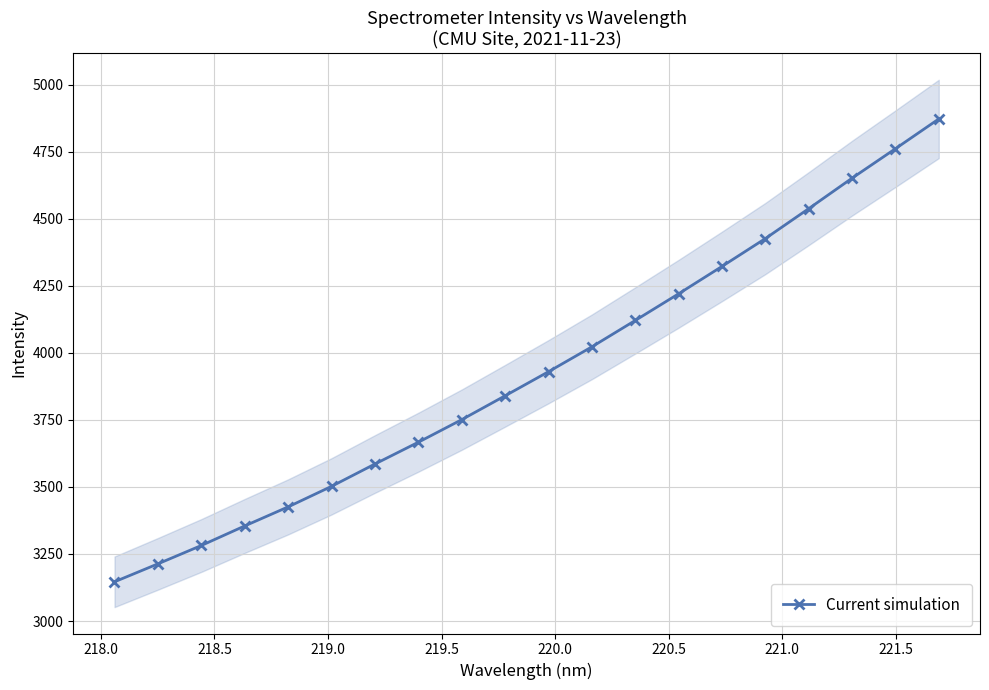

How many values exceed 3929?

10